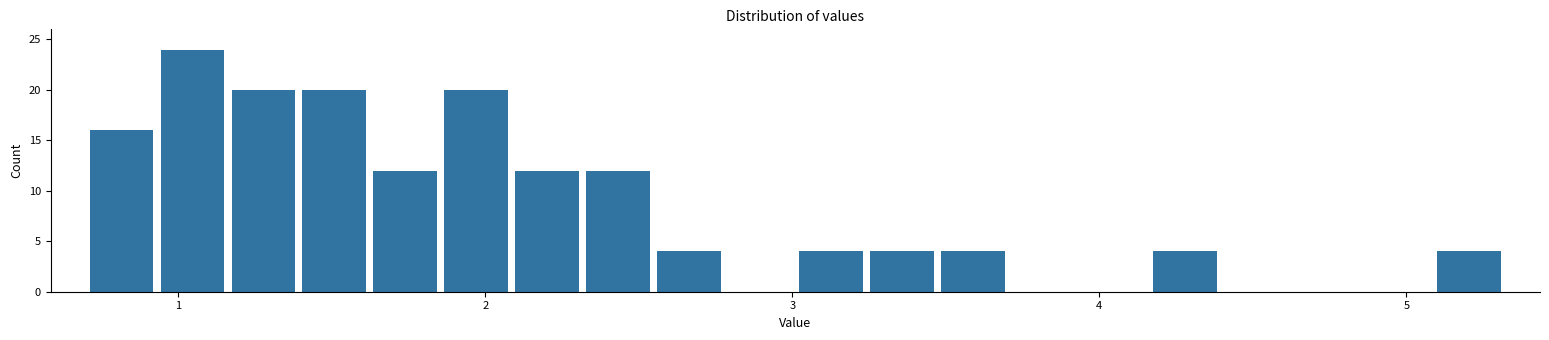

Around what value on the x-axis is the tallest bar? Give the approximate position of its centre, as read against the axis.

1.0